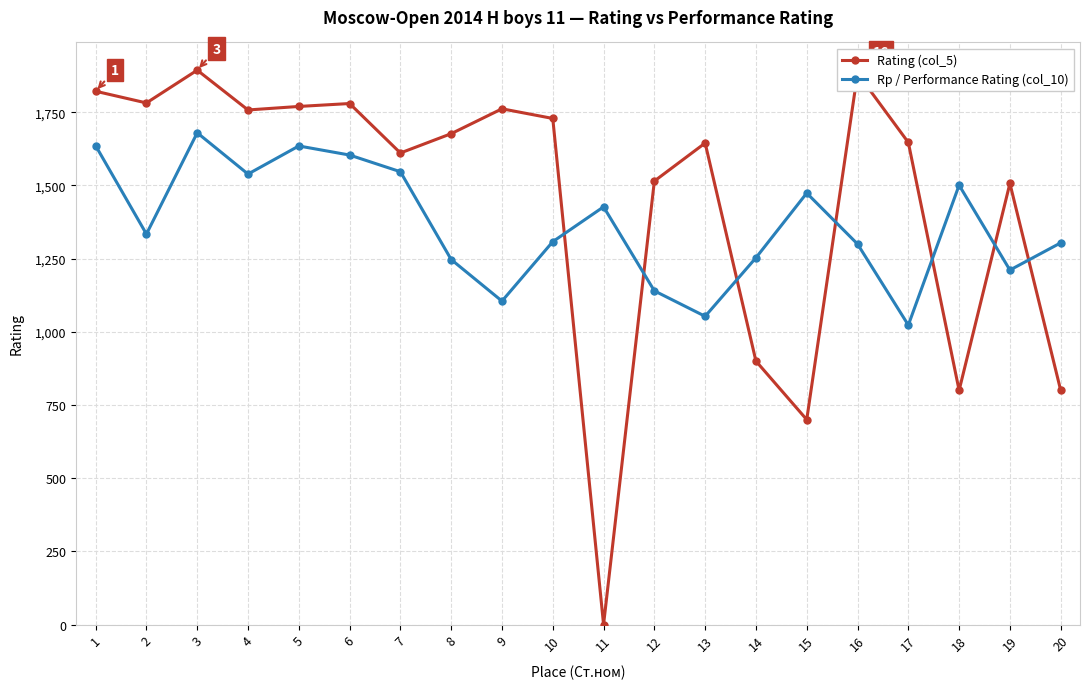

At 12, list the series in order from smallest to largest.

Rp / Performance Rating (col_10), Rating (col_5)